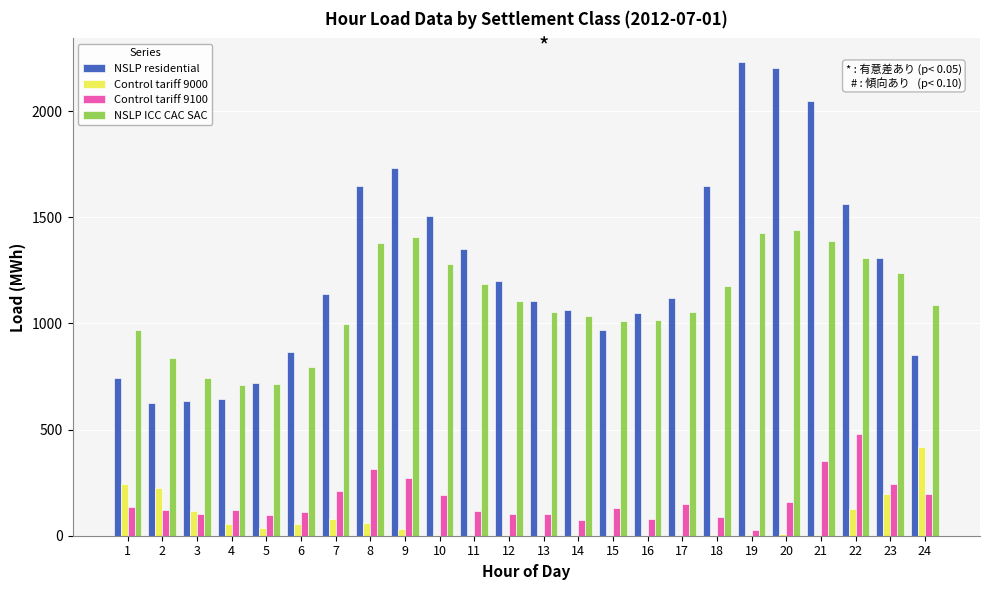

True or false: NSLP residential has a value of 495.9 at 8.

False